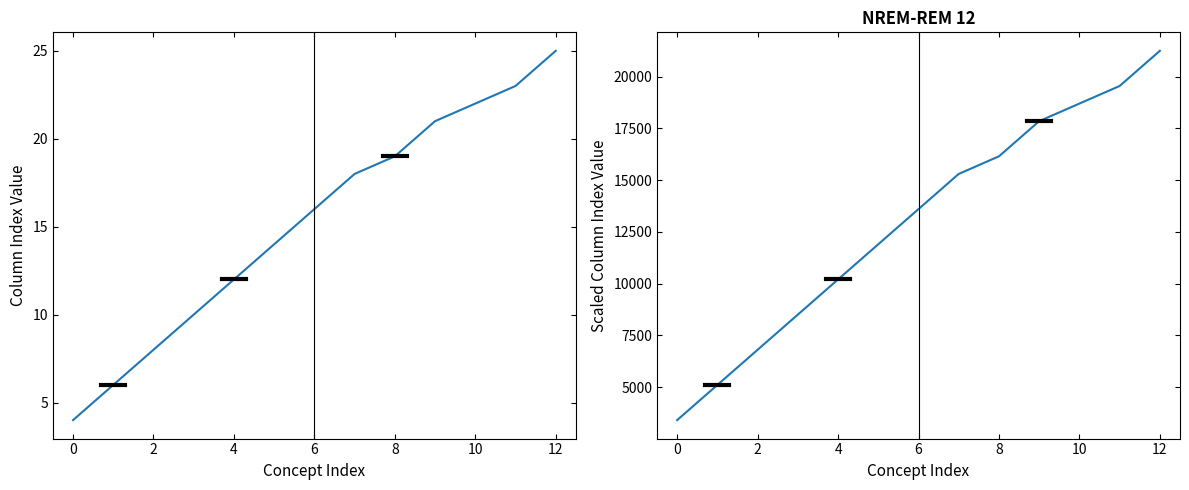

Does the chart display data point markers on the line(s)?

No